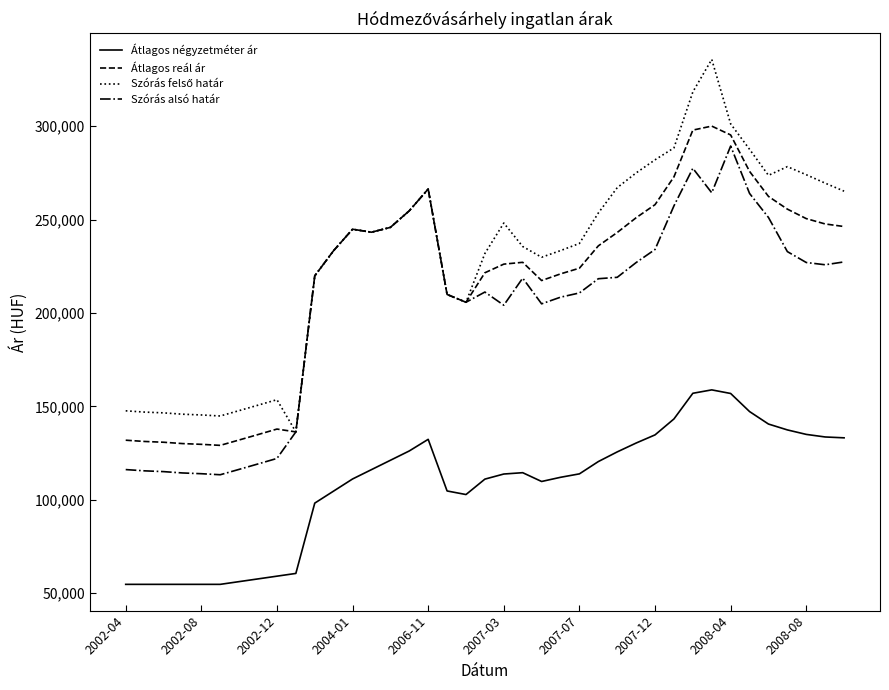

What is the minimum value for Átlagos négyzetméter ár?

54775